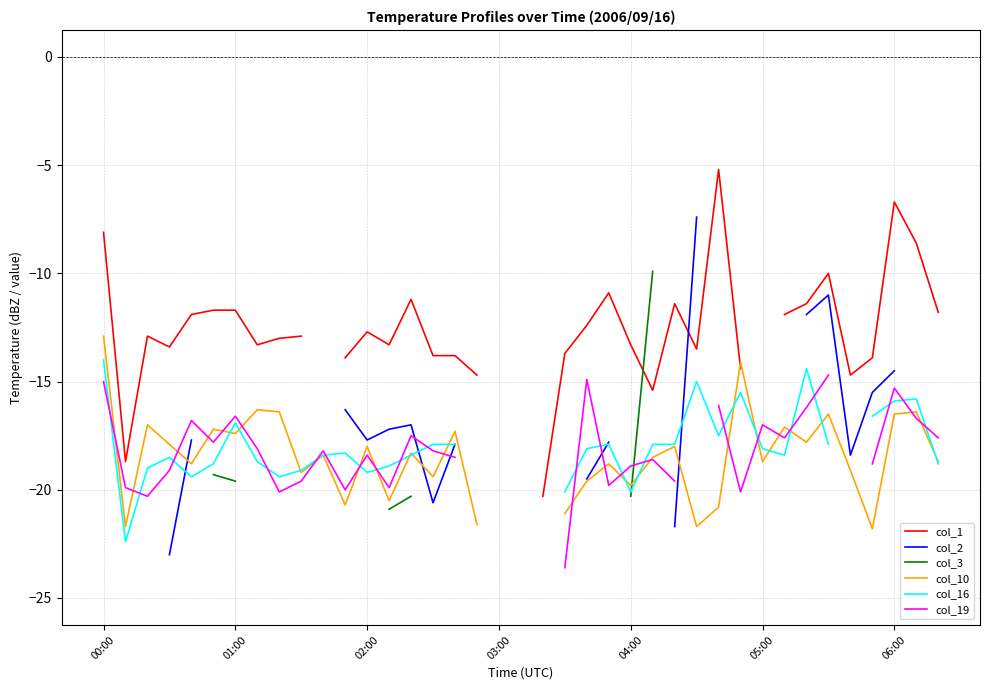

What is the difference between the col_1 values at 21 and 36?

7.0